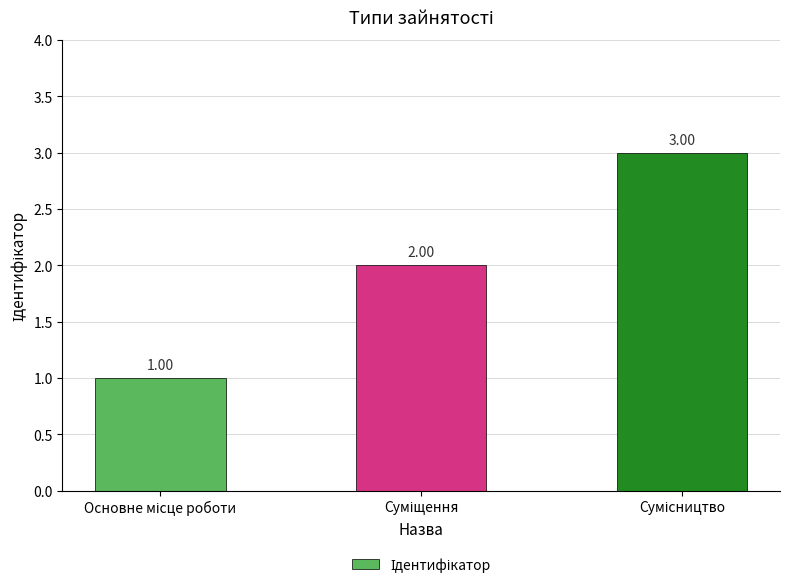

What is the sum of all values?

6